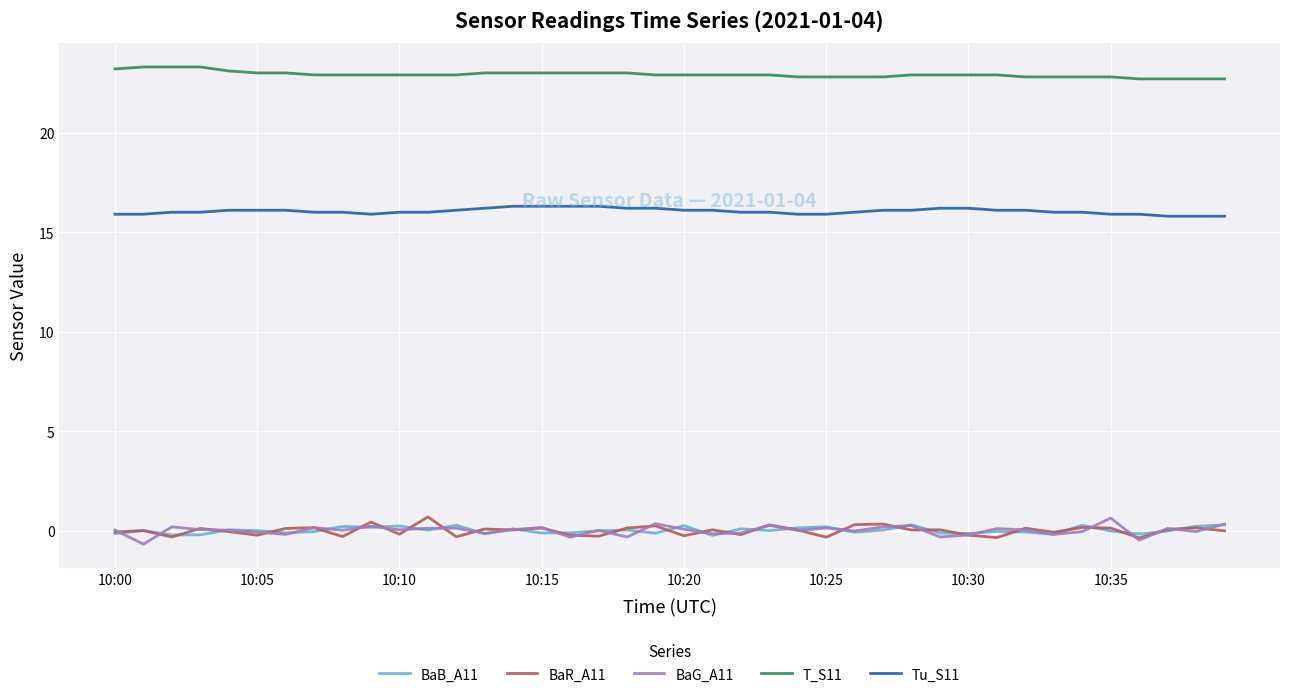

What is the lowest value of the T_S11 series?

22.7